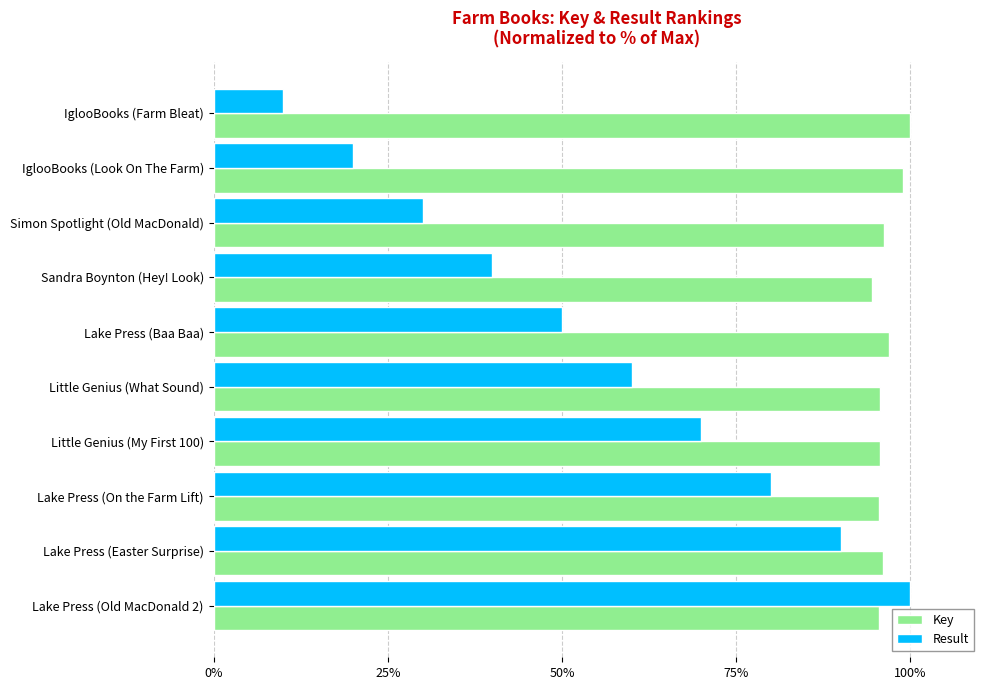

How many Result values are between 30 and 80?

6